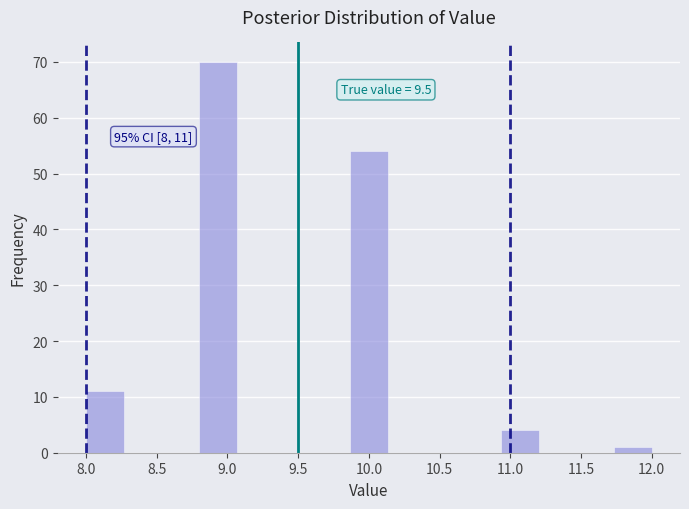

Over which range of the x-axis is the bar tallest?

8.80 to 9.05